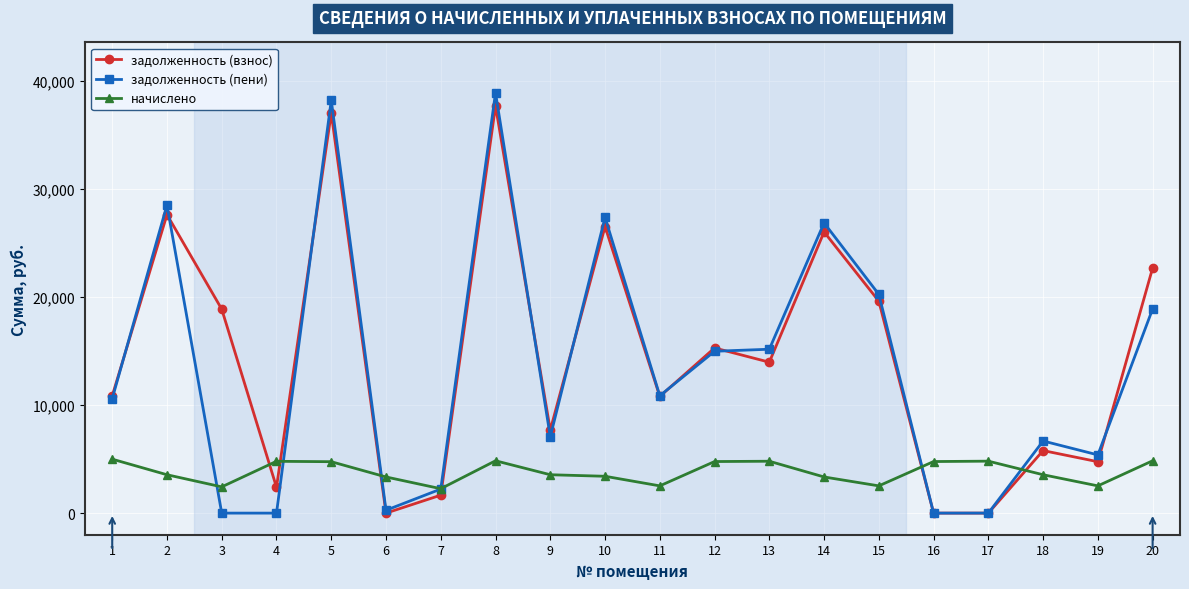

True or false: начислено has a value of 3409.9 at 10.

True